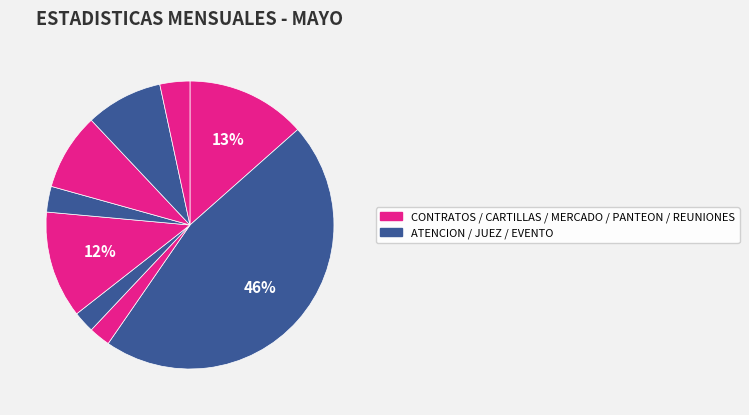

Count the number of slices in the pie.

9